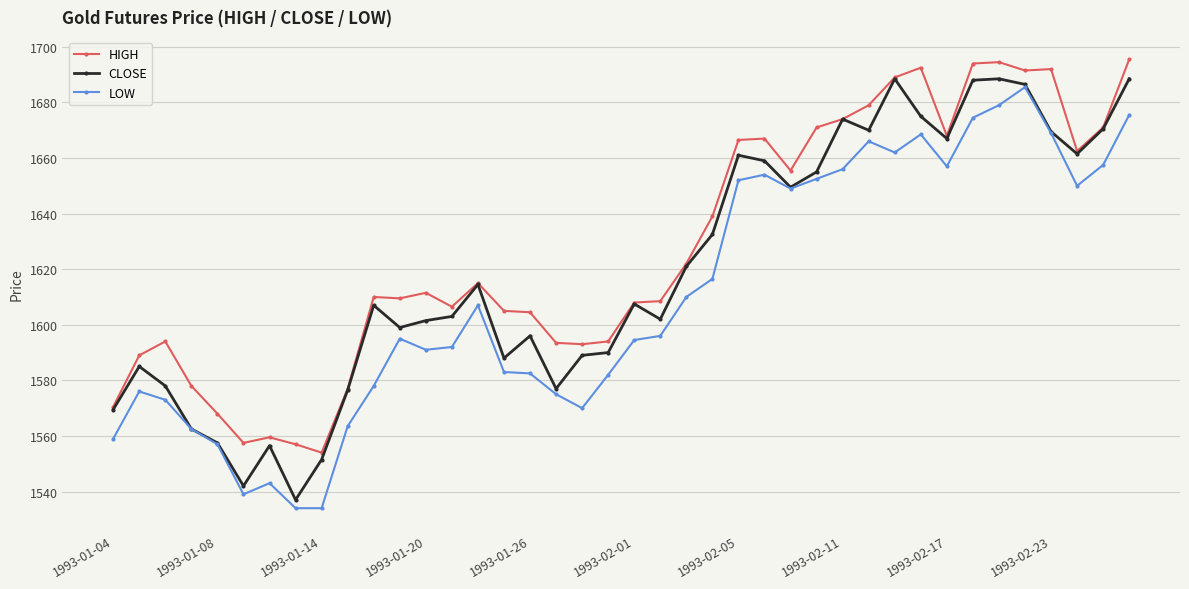

In CLOSE, how many points are higher than both neighbors (excluding endpoints)?

10